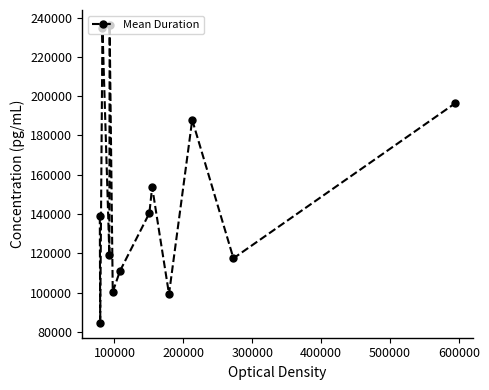

What is the value of the 7th point from the left?

110965.0